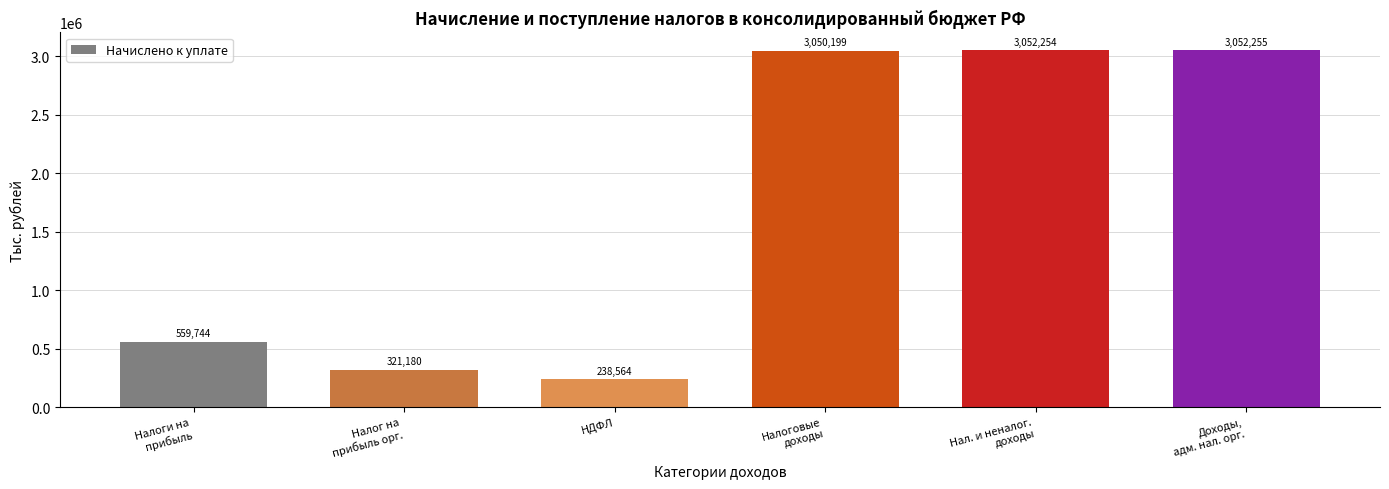

What is the label of the 5th bar from the left?

Нал. и неналог.
доходы